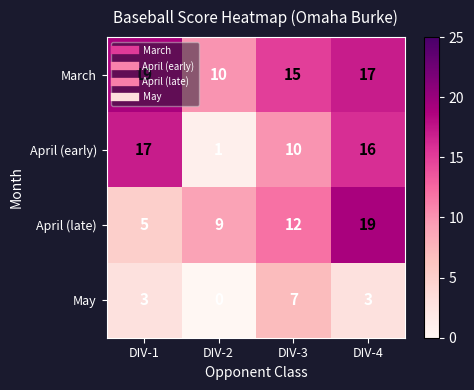

What is the difference between the maximum and minimum values in the March series?

9